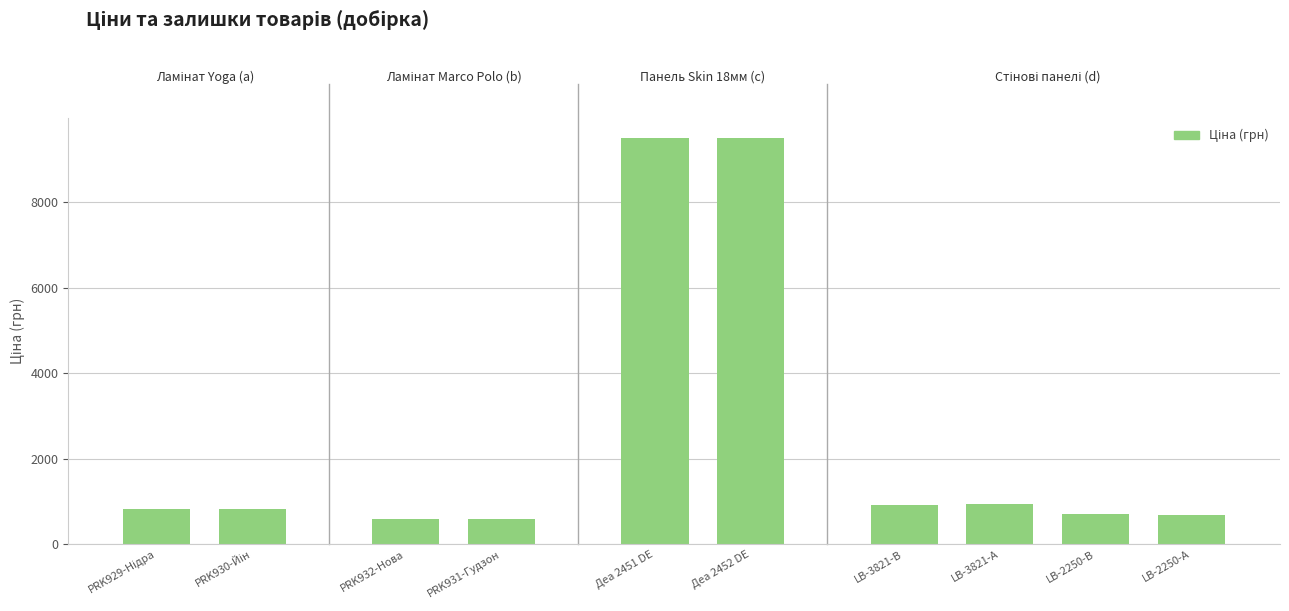

How many values exceed 827?

6